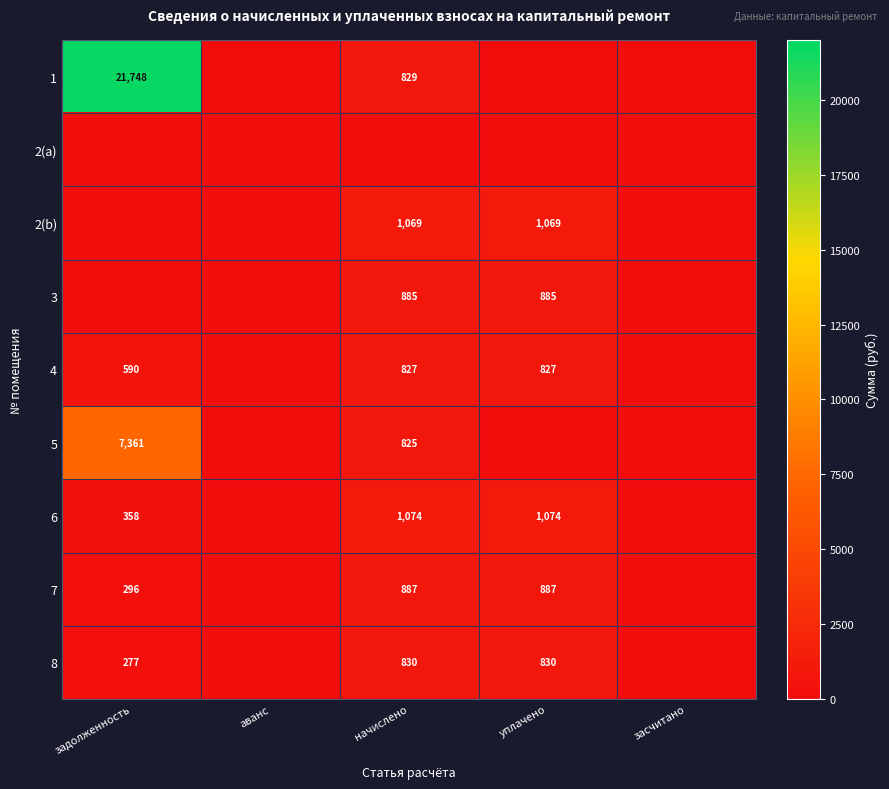

What is the sum of the 6 values at уплачено and задолженность?

1432